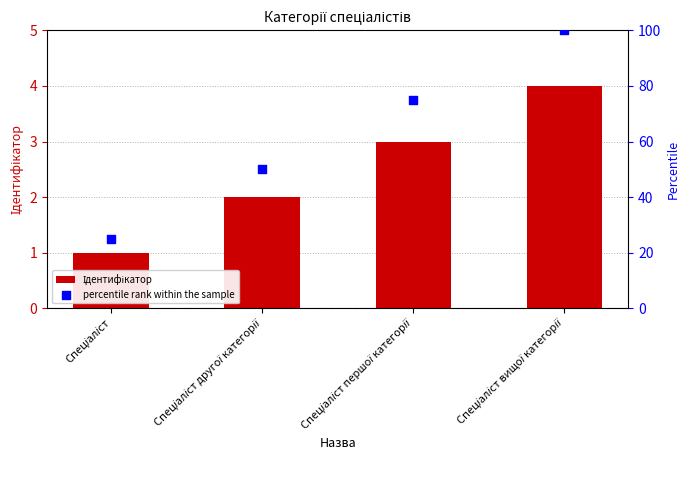

What are all the series names shown in the legend?

Ідентифікатор, percentile rank within the sample